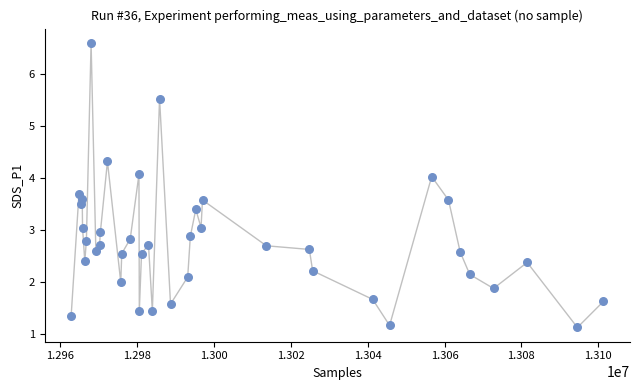

What is the range of Y values (max minus min)?

5.5